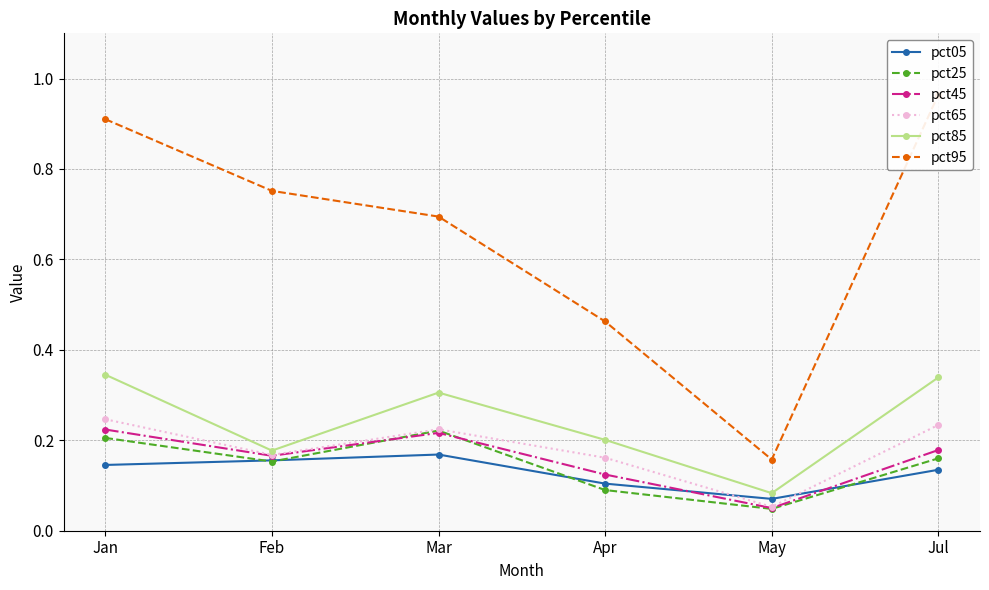

In pct05, how many points are higher than both neighbors (excluding endpoints)?

1